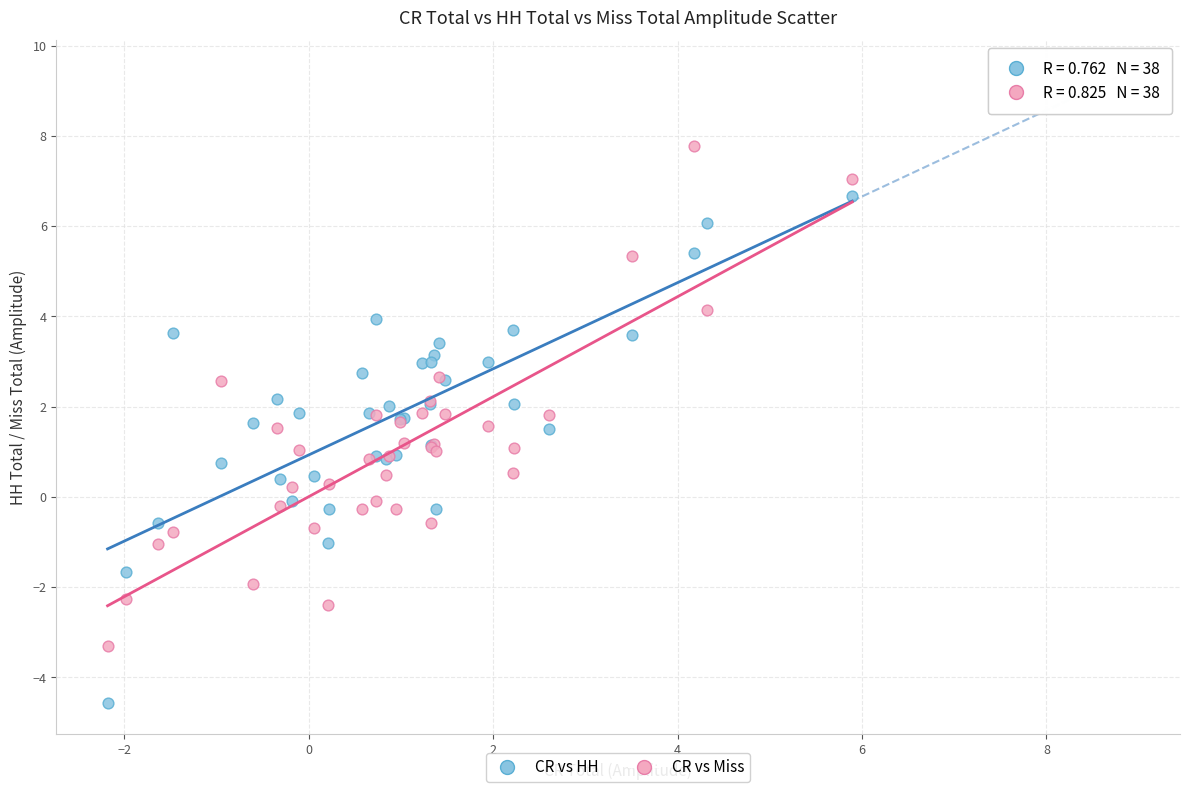

Which series contains the lowest Y value?

CR vs HH